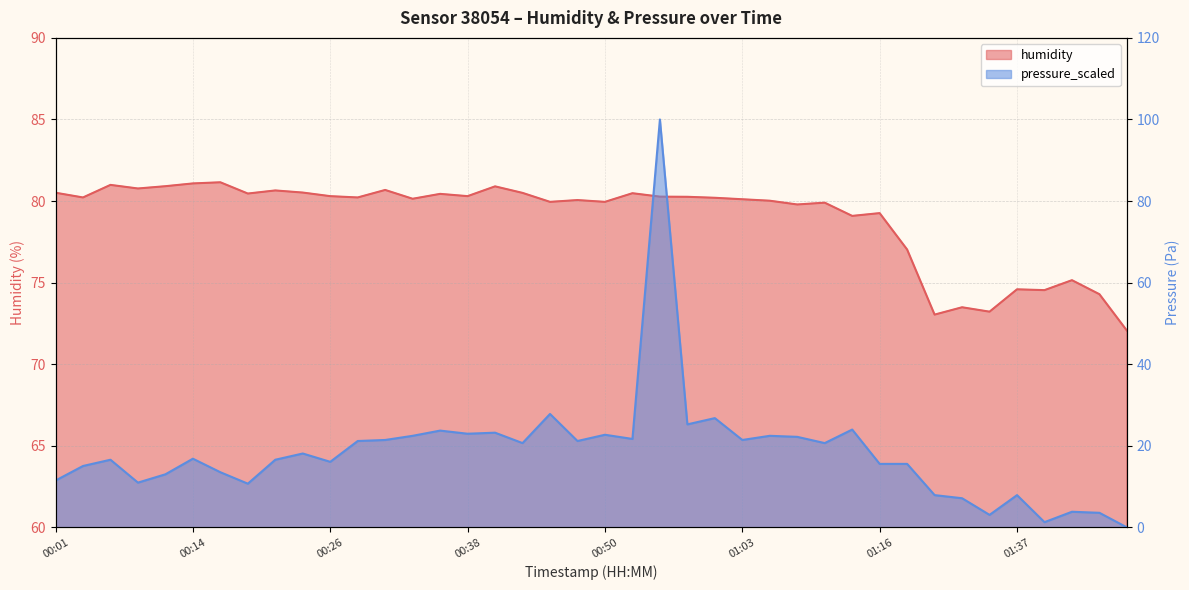

After their last crossing, which series has the higher values: pressure_scaled or humidity?

humidity